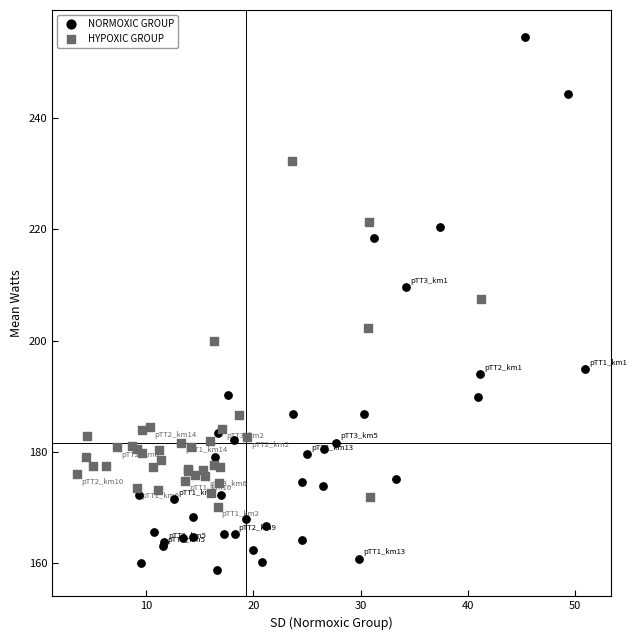

Which series reaches the minimum Y coordinate?

NORMOXIC GROUP